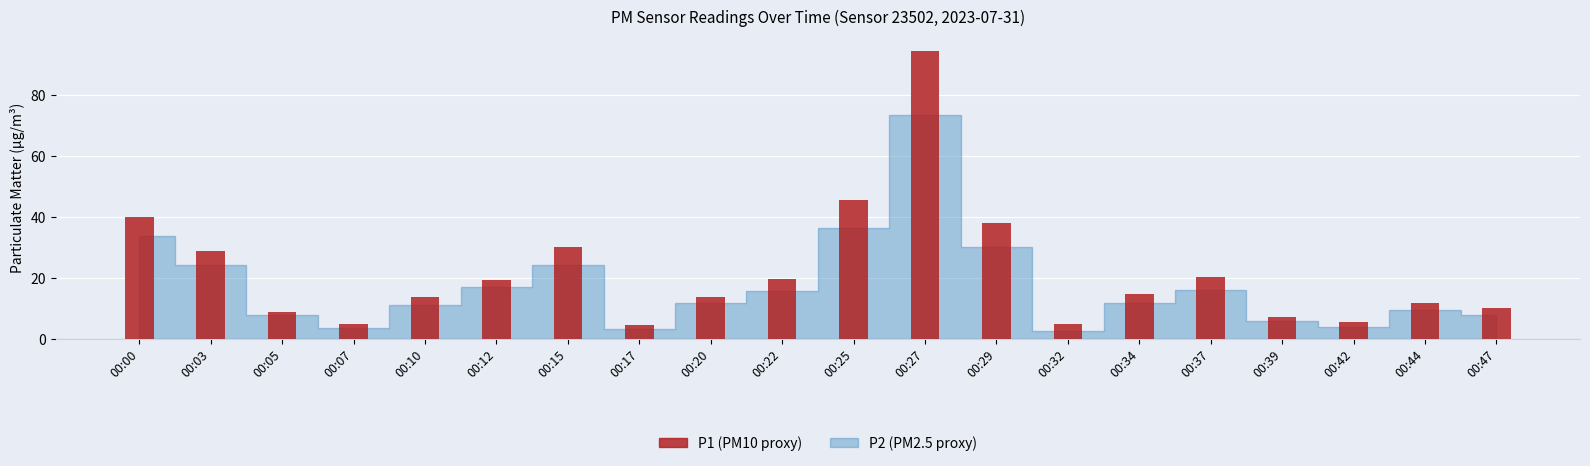

Count the number of data series in this chart.

1